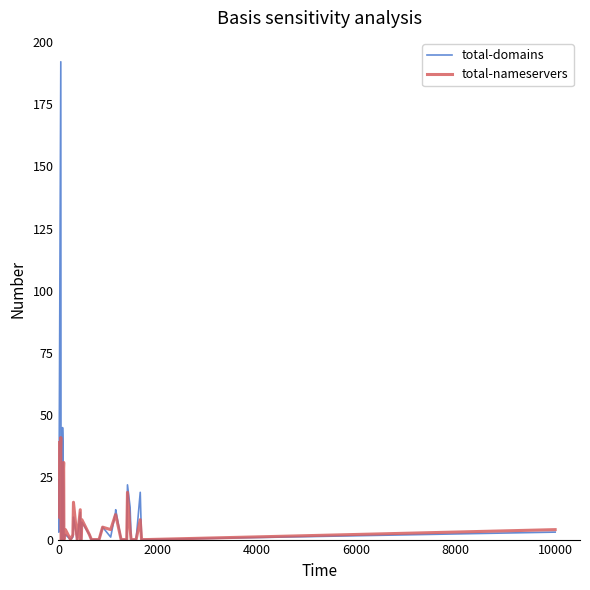

Which series has the widest spread of values?

total-domains